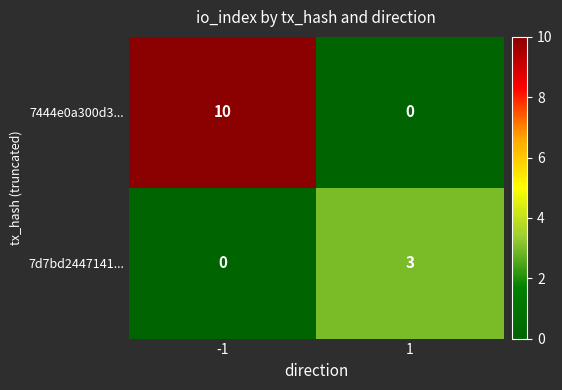

Read the 7d7bd2447141... value at 1.

3